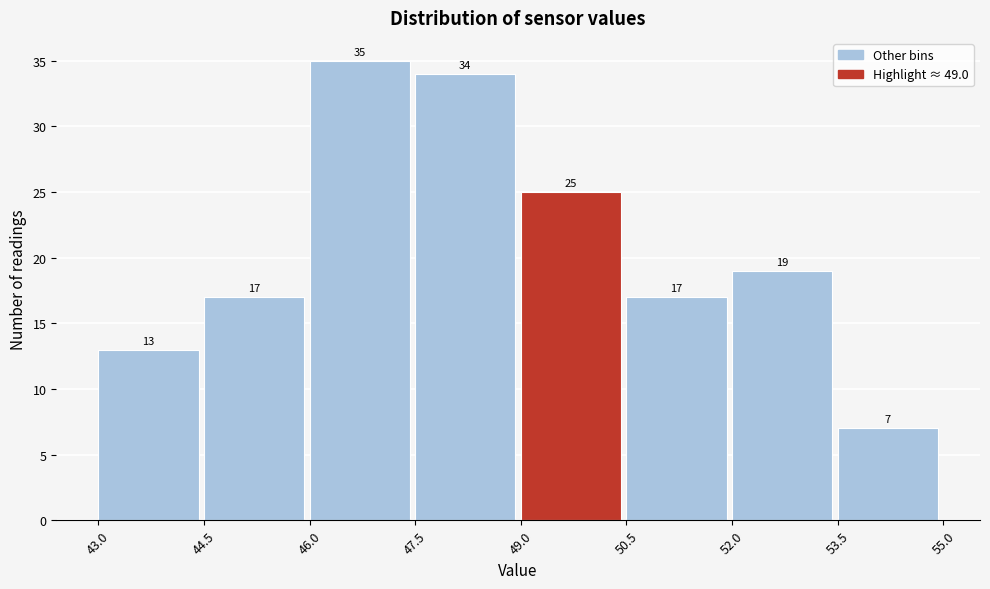

Reading left to right, transcribe this chart: for each bar, give the range it covers on the x-axis and its height.

43.0 to 44.5: 13
44.5 to 46.0: 17
46.0 to 47.5: 35
47.5 to 49.0: 34
49.0 to 50.5: 25
50.5 to 52.0: 17
52.0 to 53.5: 19
53.5 to 55.0: 7